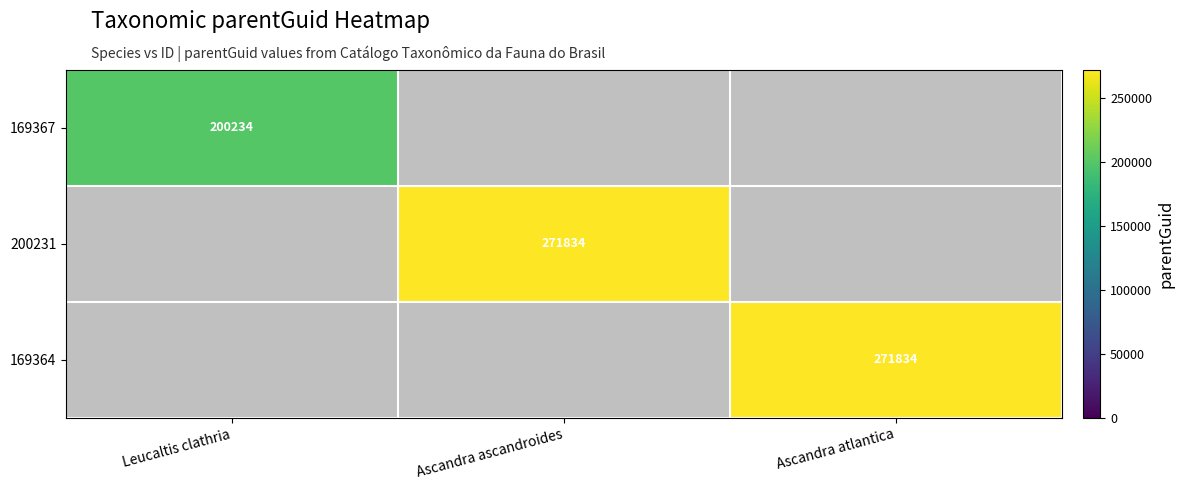

What is the total value across all series at Ascandra atlantica?

271834